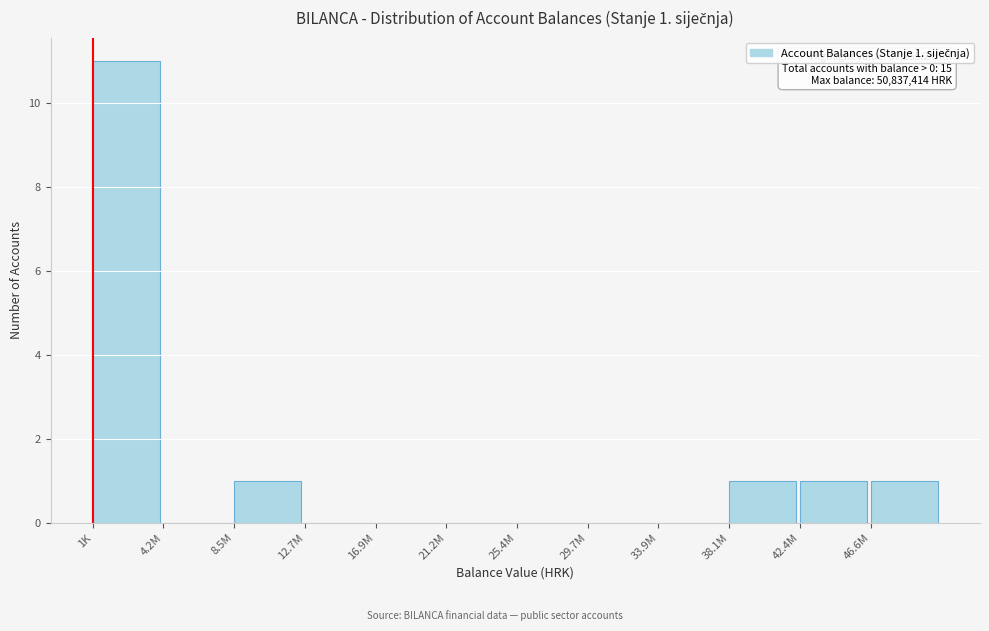

Reading left to right, extract all data points from this chart.

1K=11	4.2M=0	8.5M=1	12.7M=0	16.9M=0	21.2M=0	25.4M=0	29.7M=0	33.9M=0	38.1M=1	42.4M=1	46.6M=1